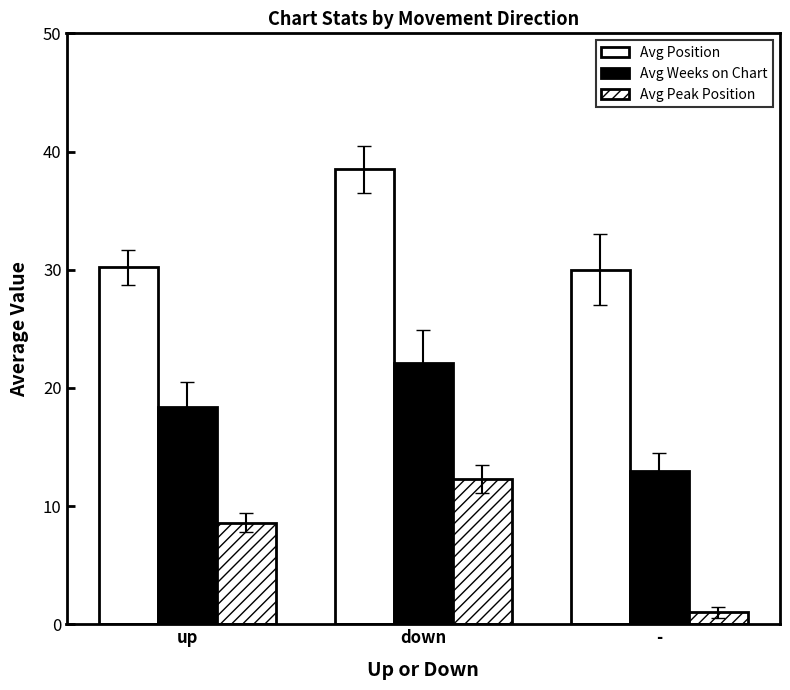

Does the chart contain any negative values?

No